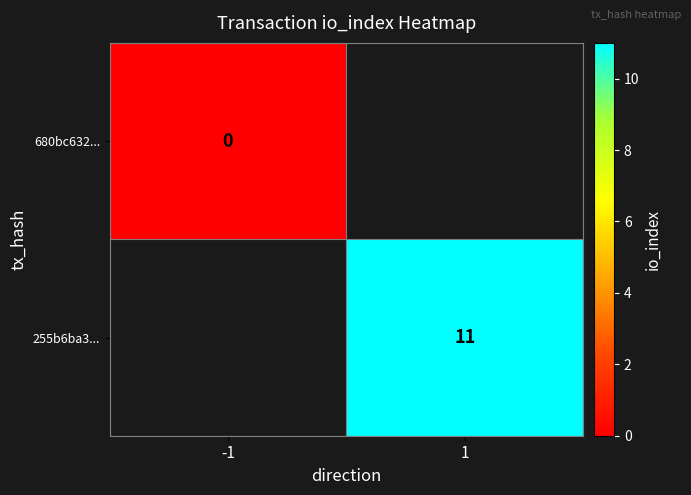

At how many categories does at least one series exceed 1?

1